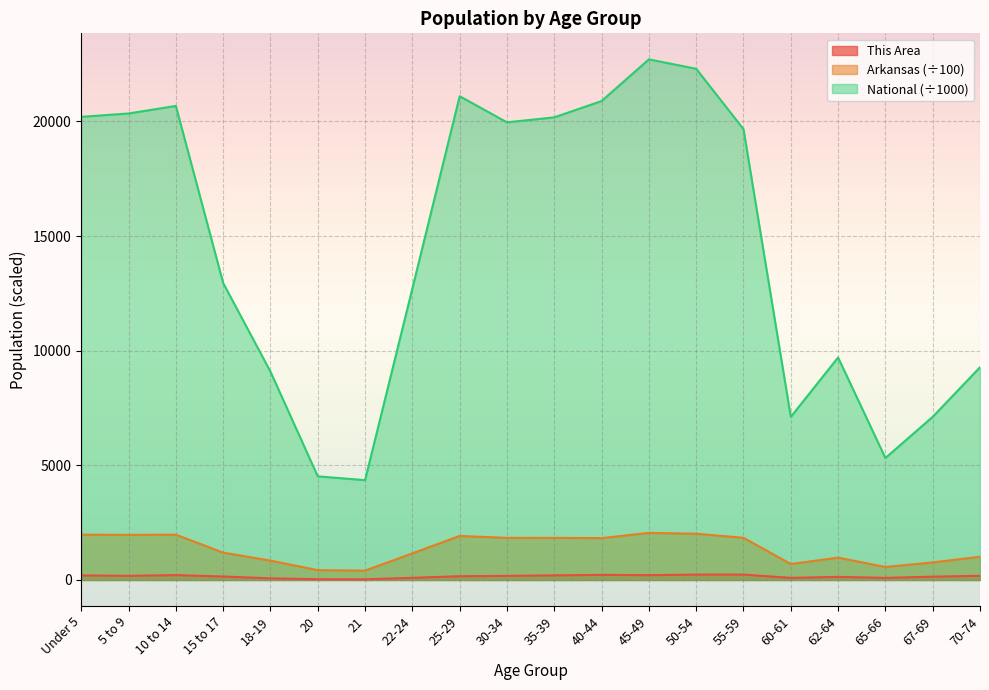

What is the average value of the National series?

14509.5